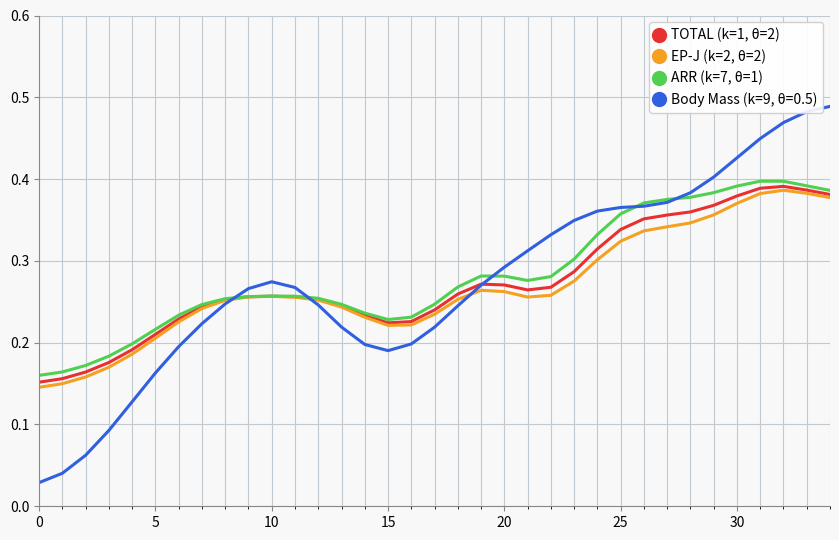

Which series has the largest range (max minus min)?

Body Mass (k=9, θ=0.5)